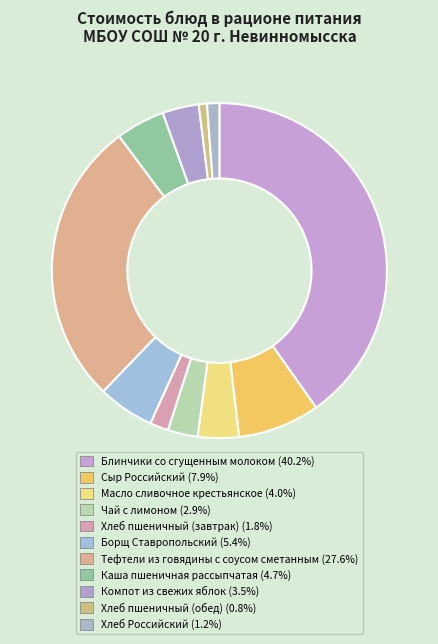

Does Тефтели из говядины с соусом сметанным account for over 50% of the chart?

No